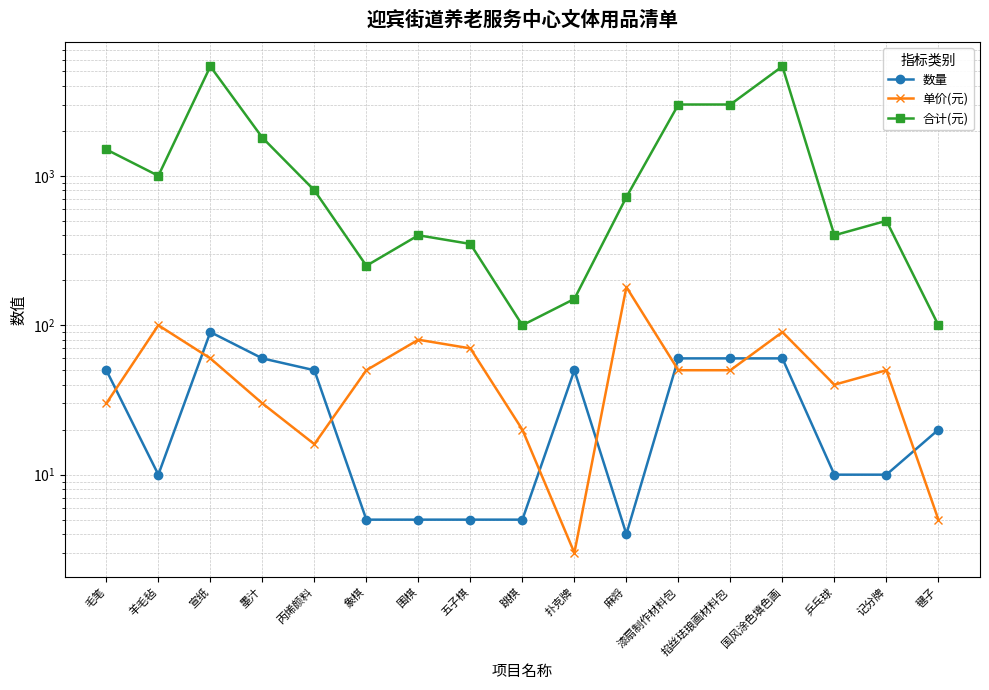

How many values in the 合计(元) series exceed 720?

8